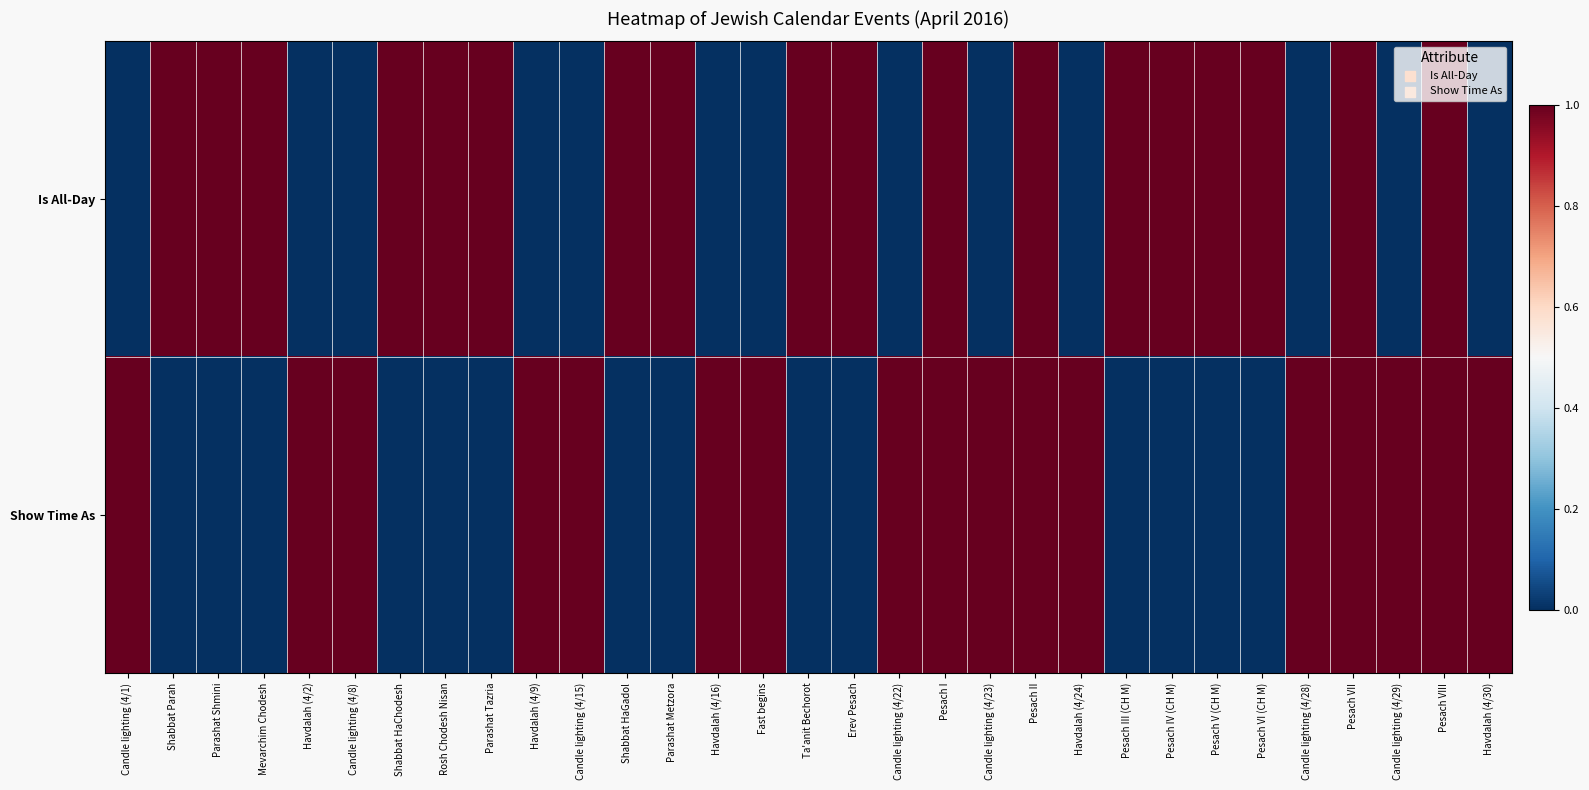

Which category has the highest value across all series?

Shabbat Parah